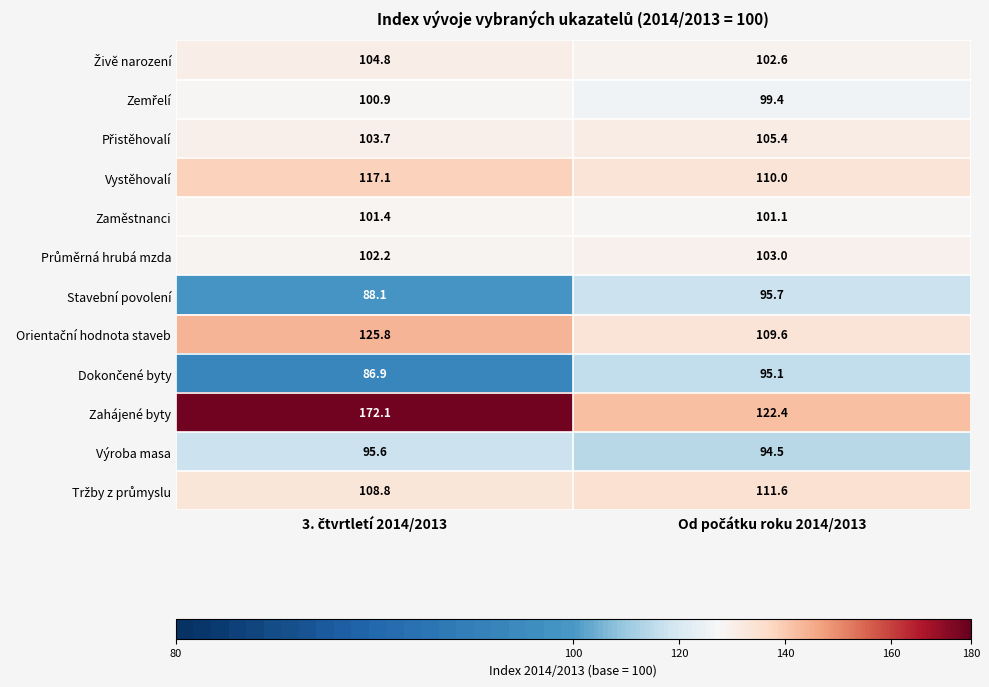

Which series has the widest spread of values?

Zahájené byty